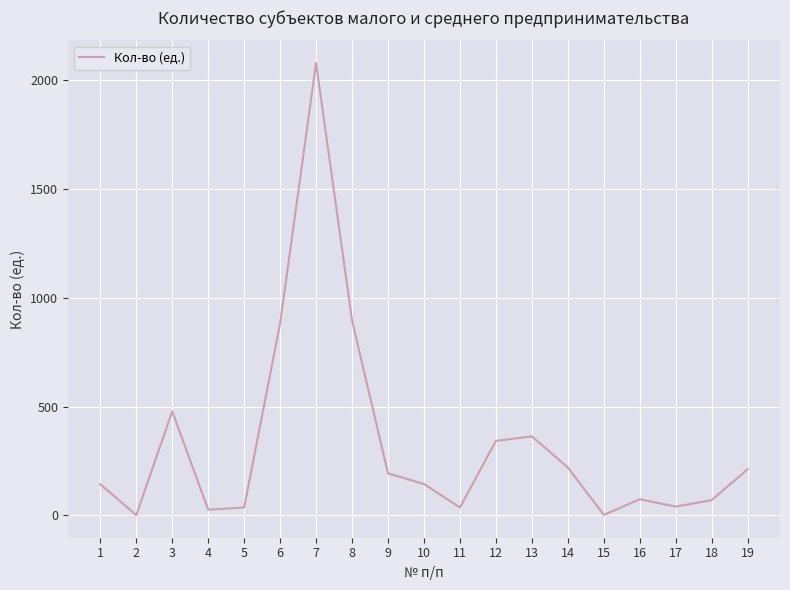

How many interior local peaks (higher than both neighbors) does the data have?

4